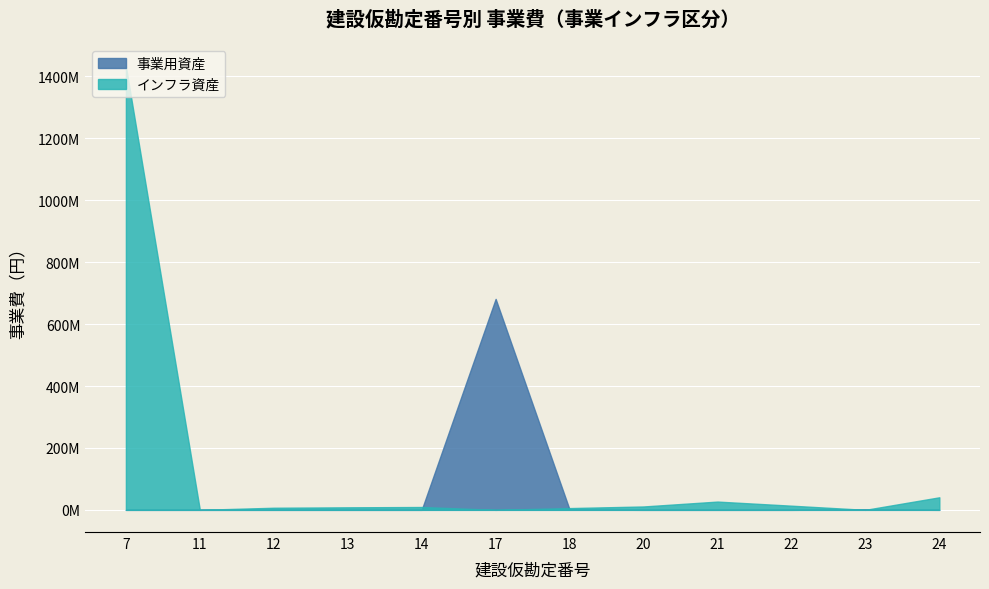

What is the difference between the インフラ資産 values at 24 and 17?

40524500